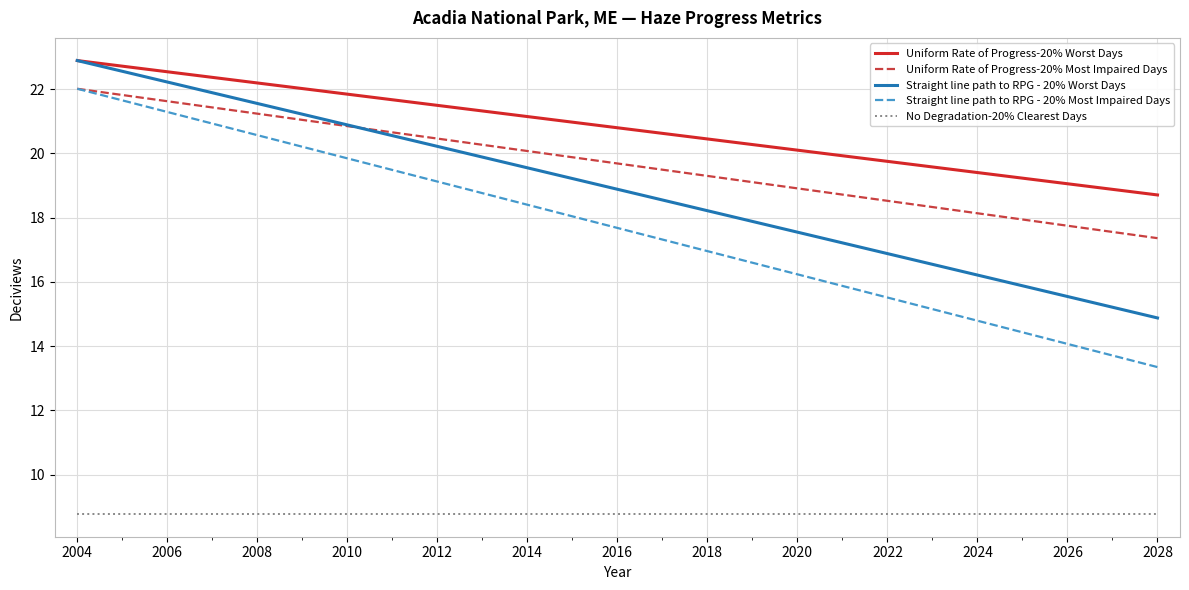

What is the greatest value displayed?

22.9